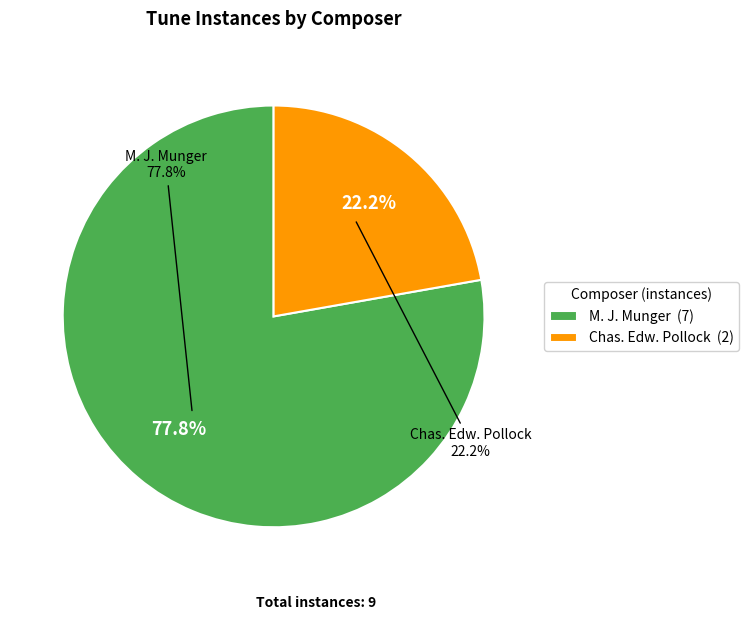

Do up_friends_of_jesus_the_harvest_pollock and up_friends_of_jesus_the_harvest_munger together represent more than half of the pie?

Yes